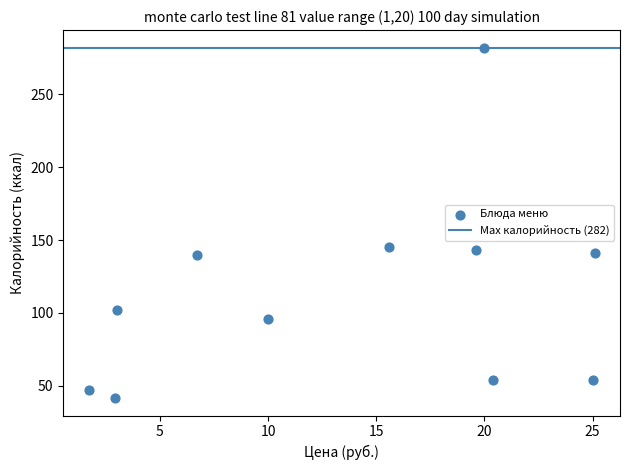

What is the average Y value?

113.2